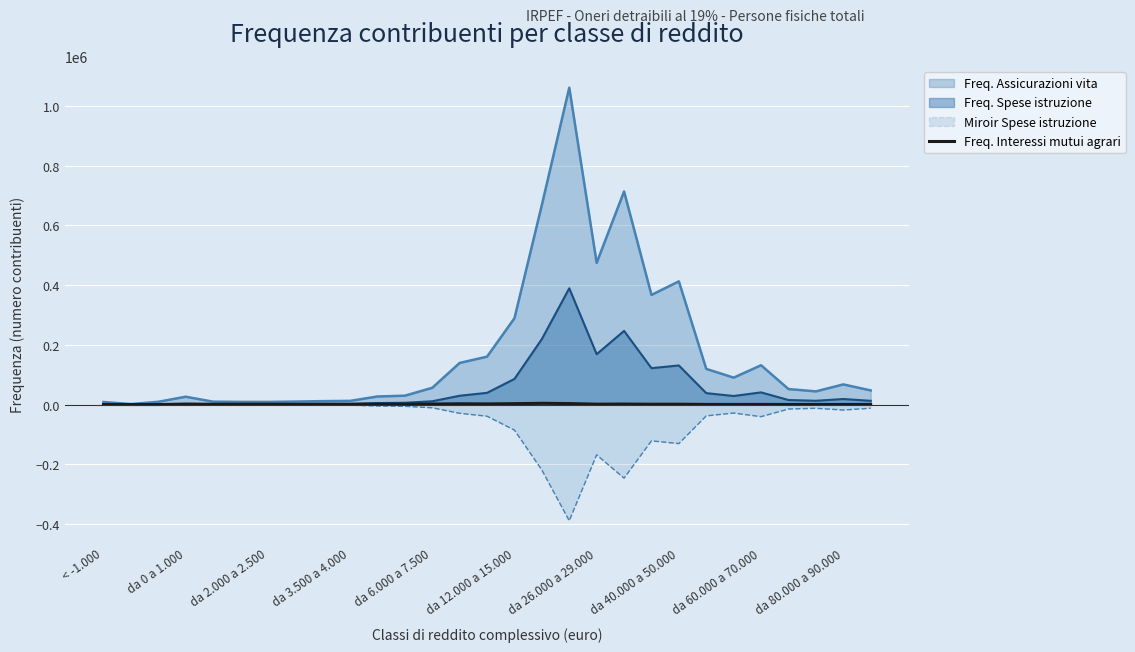

What is the lowest value of the Miroir Spese istruzione series?

-389149